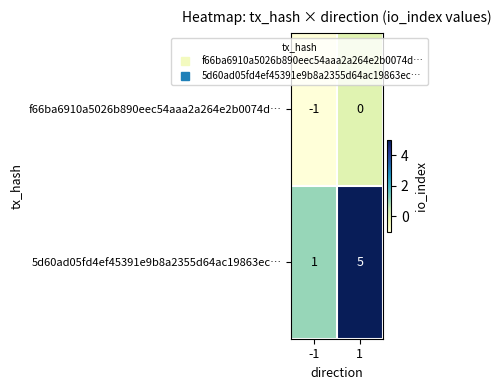

Count the number of categories in the chart.

2